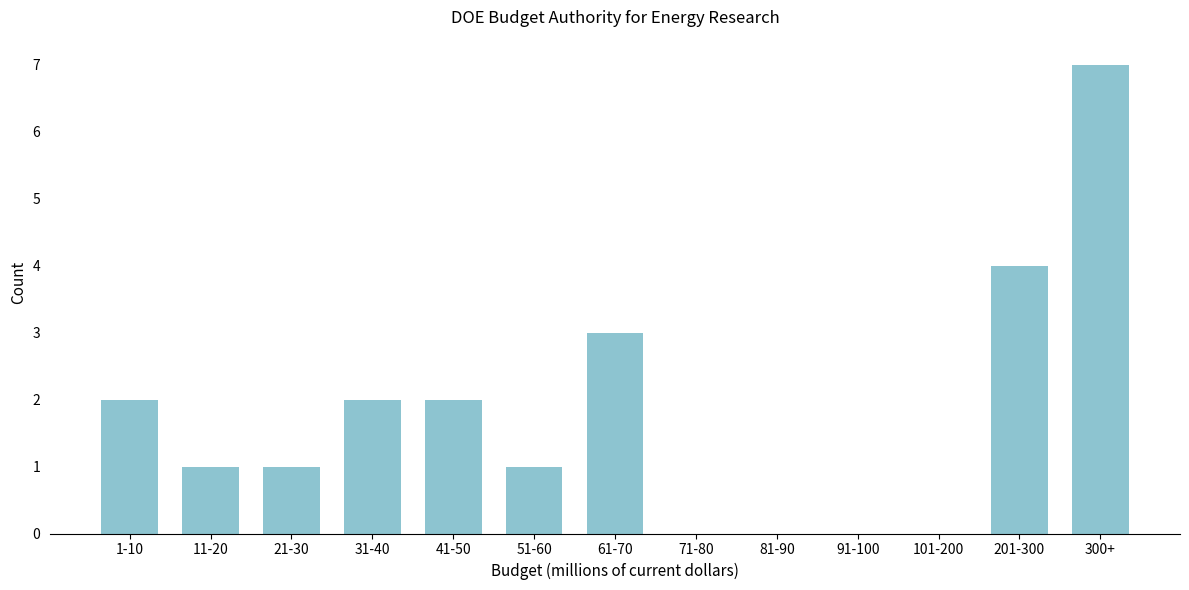

Reading left to right, extract all data points from this chart.

1-10=2	11-20=1	21-30=1	31-40=2	41-50=2	51-60=1	61-70=3	71-80=0	81-90=0	91-100=0	101-200=0	201-300=4	300+=7